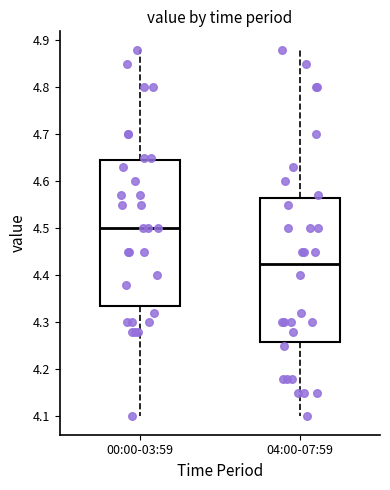

Reading left to right, read every box against the y-axis: the position of its median line, the range the box covers, and the ends of its whiskers. The values are not printed on the chart, so give them approximately, as read against the axis.

00:00-03:59: median 4.50, box 4.34 to 4.65, whiskers 4.10 to 4.88
04:00-07:59: median 4.43, box 4.26 to 4.57, whiskers 4.10 to 4.88